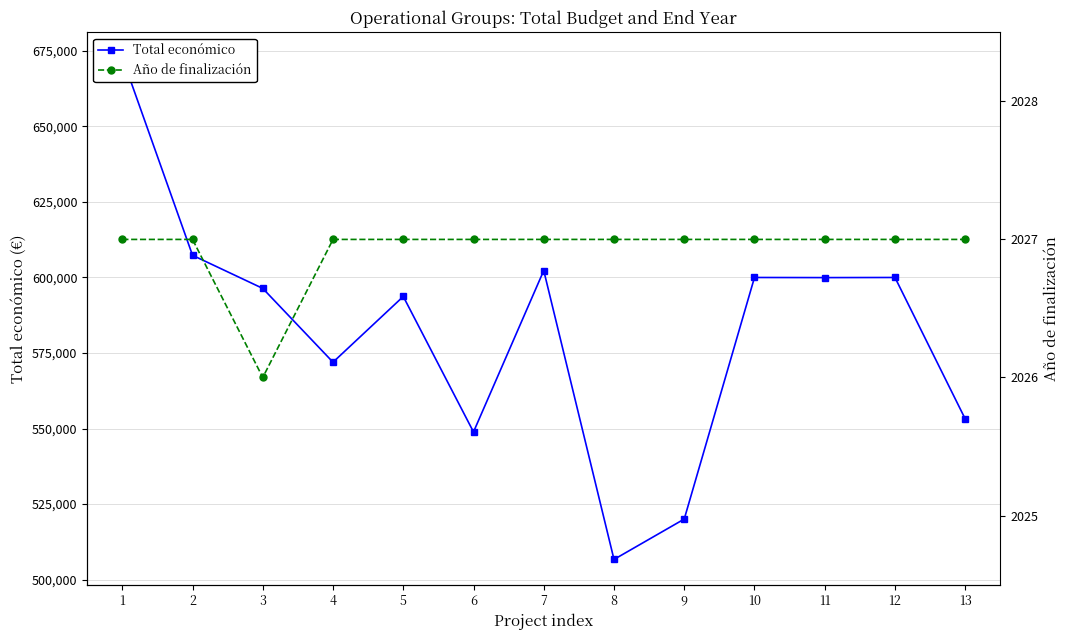

In Total económico, how many points are lower than both neighbors (excluding endpoints)?

4